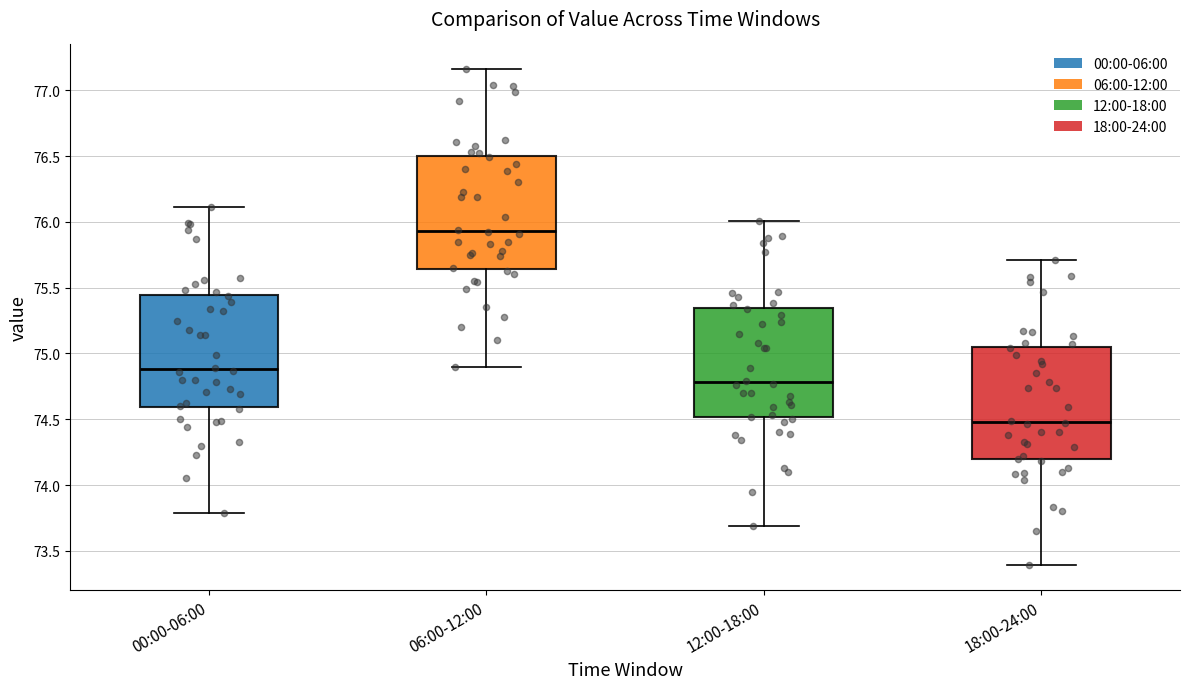

Which box has the lowest median line?

18:00-24:00